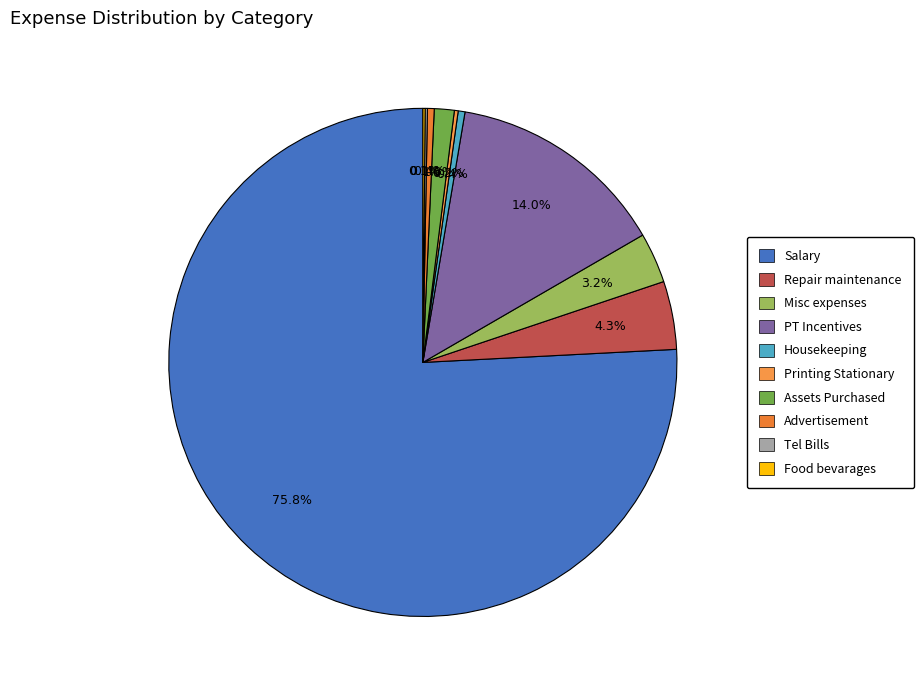

What is the smallest slice in the pie chart?

Tel Bills